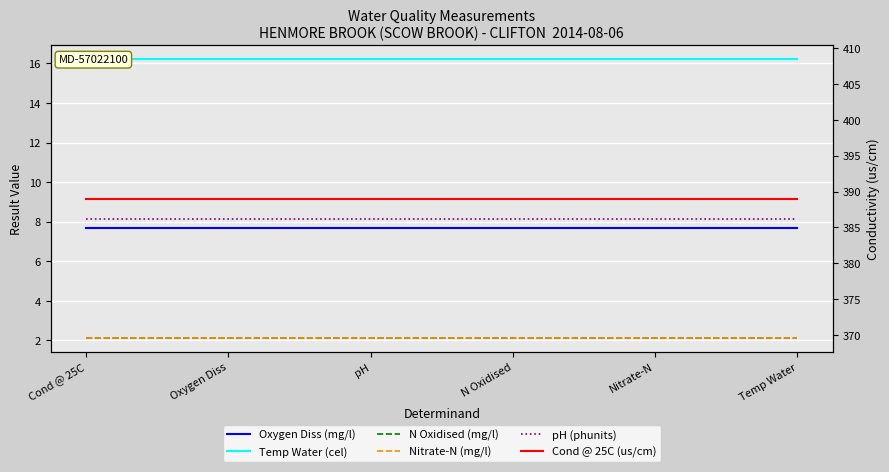

The Nitrate-N (mg/l) series shows 1.3 at Nitrate-N. True or false?

False